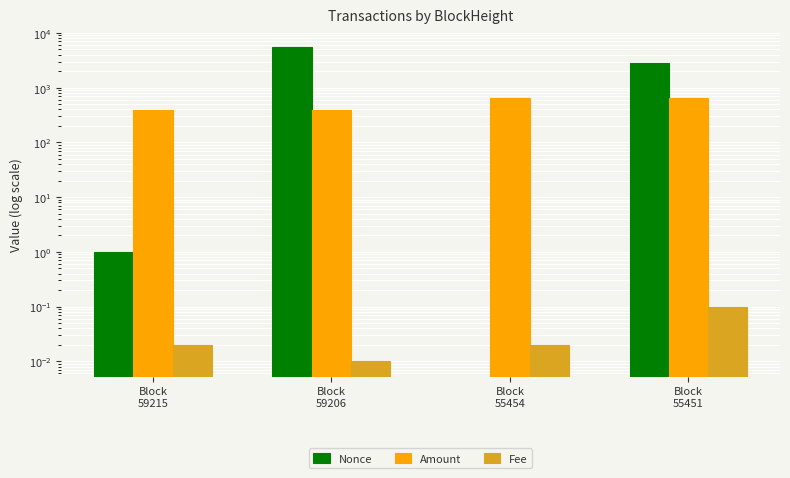

How many distinct data groups are displayed?

3